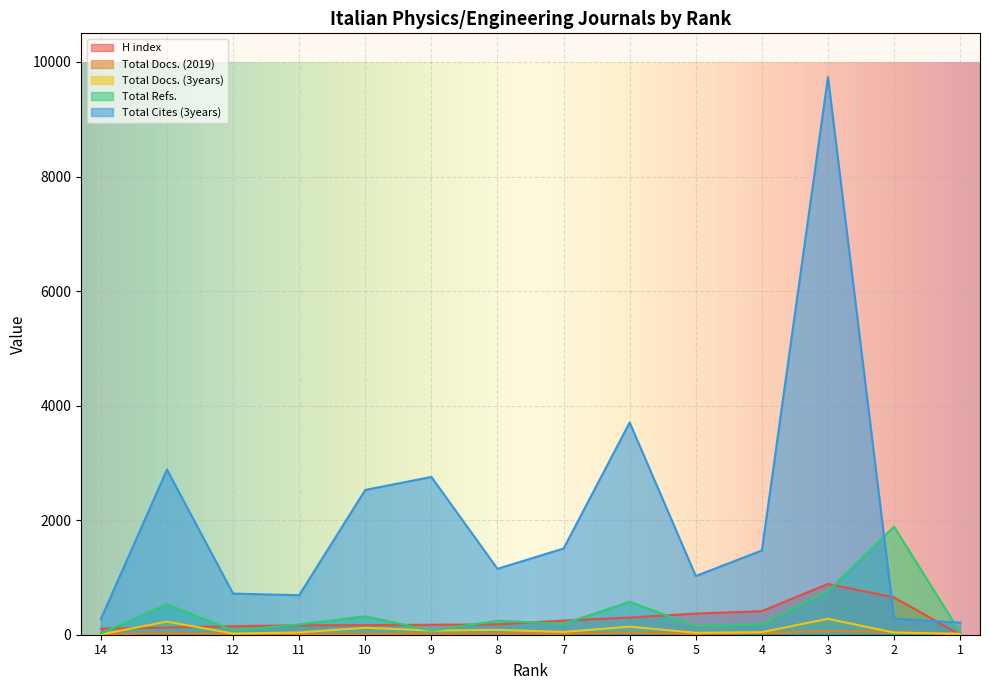

How many series are shown in this chart?

5